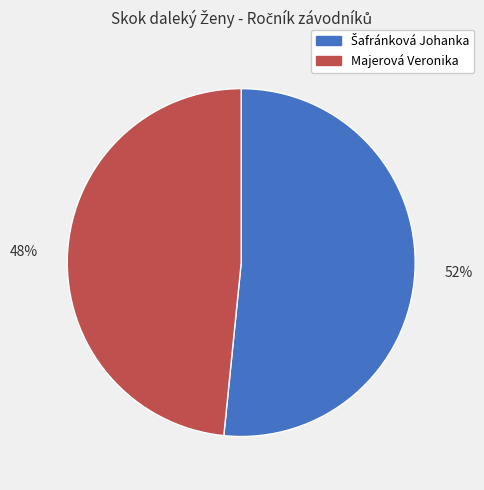

Is it true that Majerová Veronika is 48% of the pie?

True